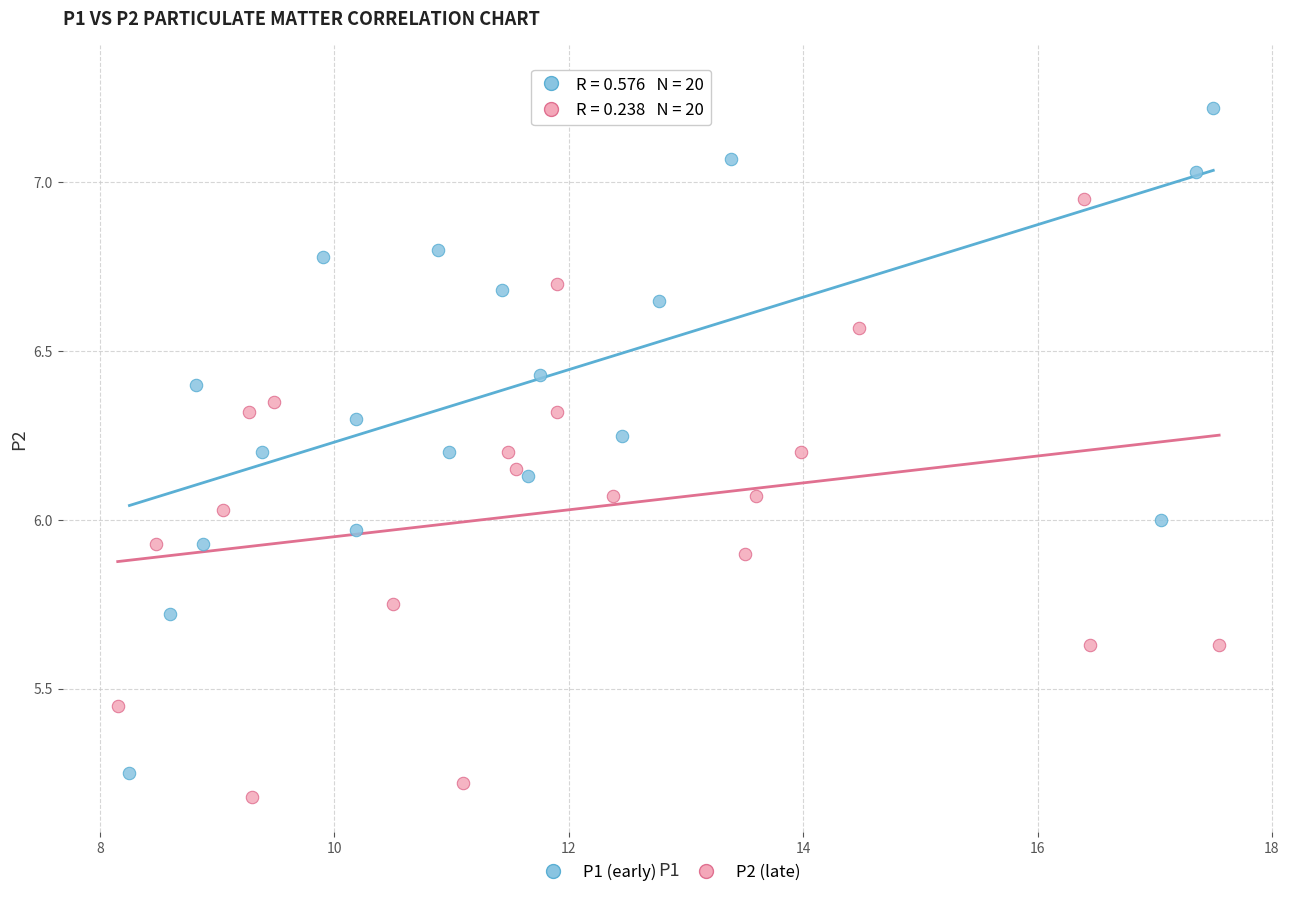

Which series contains the highest Y value?

P1 (early)